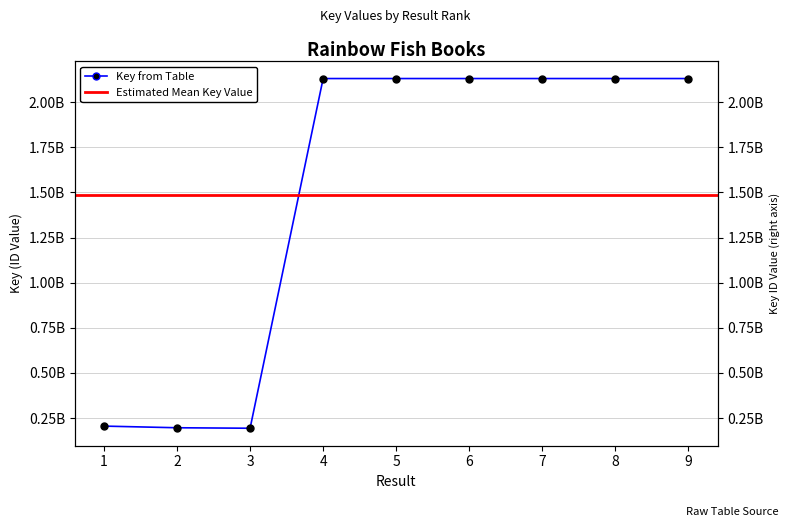

Rank the categories by value from highest to lowest.

8, 6, 9, 5, 7, 4, 1, 2, 3